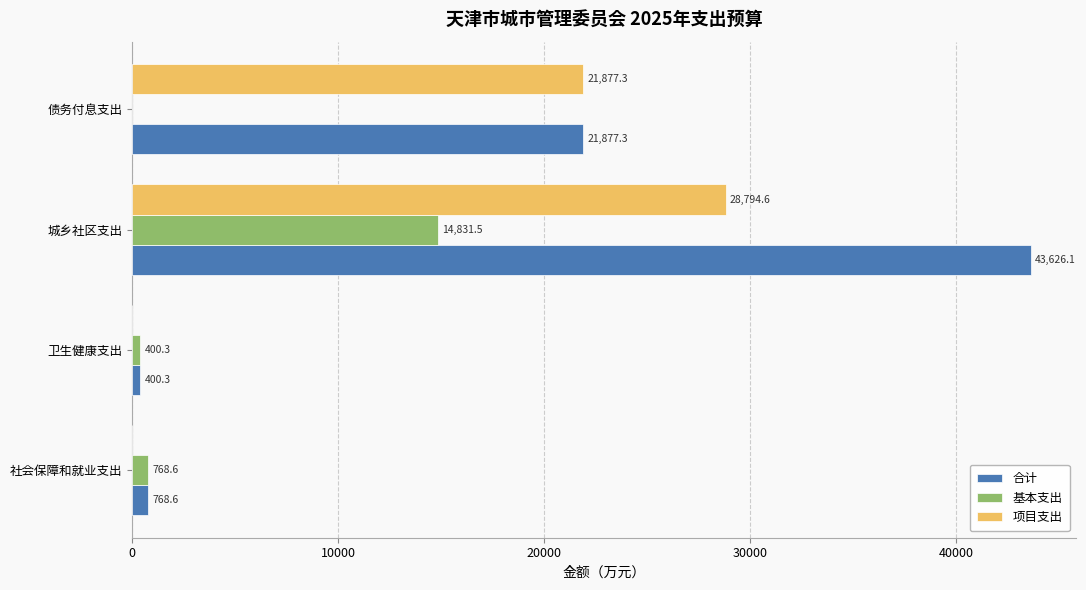

What are all the series names shown in the legend?

合计, 基本支出, 项目支出